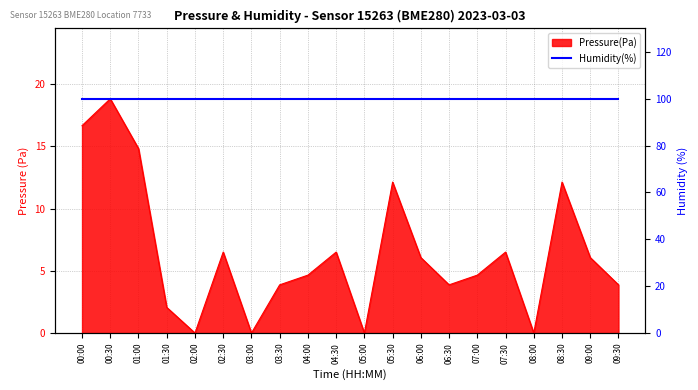

How many points are lower than both their immediate neighbors (excluding endpoints)?

5